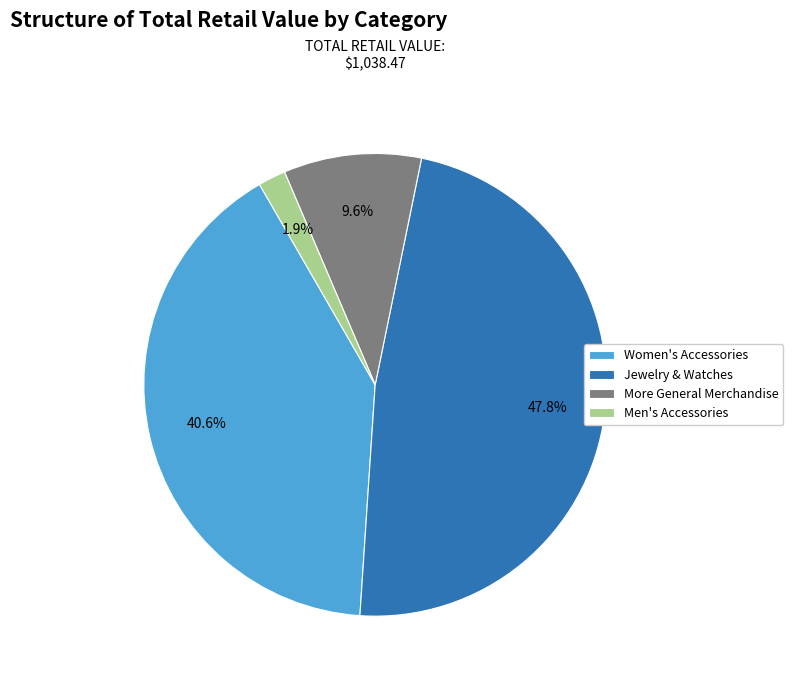

Is there any slice that represents more than half of the pie?

No